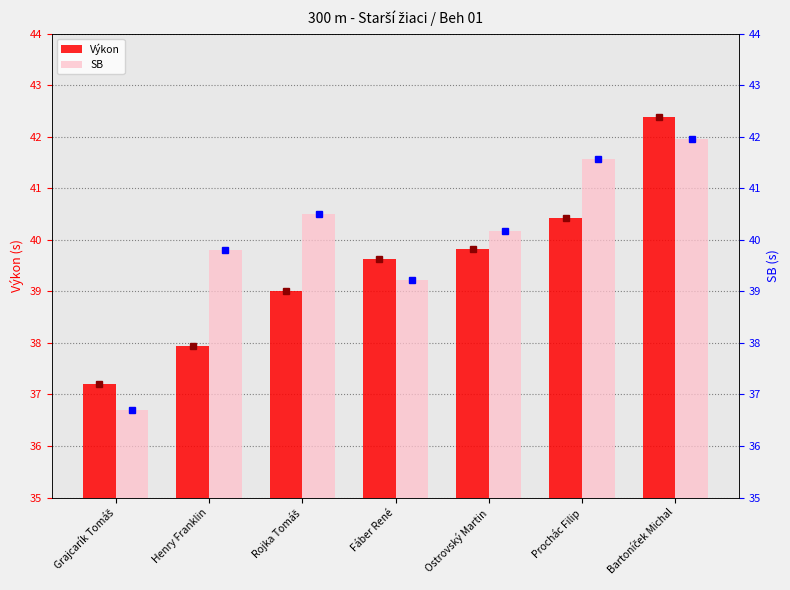

At which label does SB point first exceed 40?

Rojka Tomáš